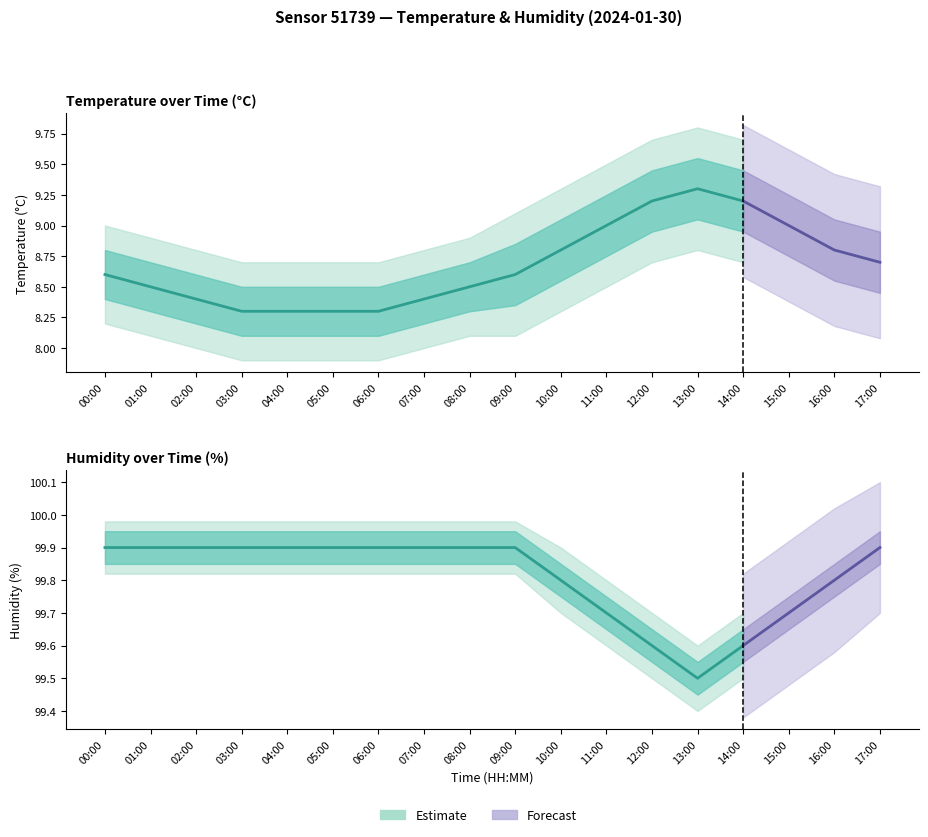

Rank the series at 05:00 from highest to lowest value.

humidity, temperature